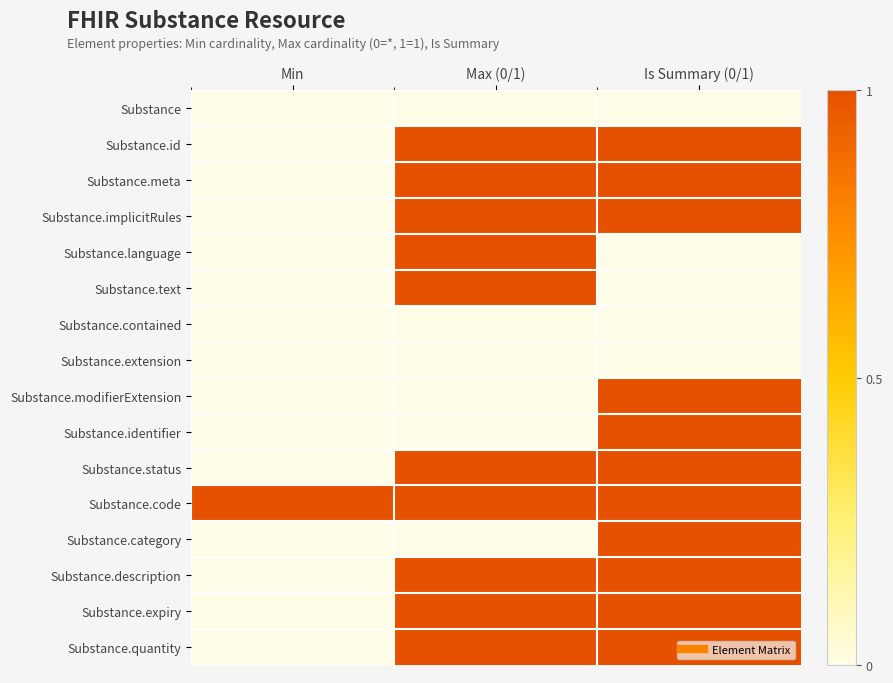

At how many categories does at least one series exceed 0?

3